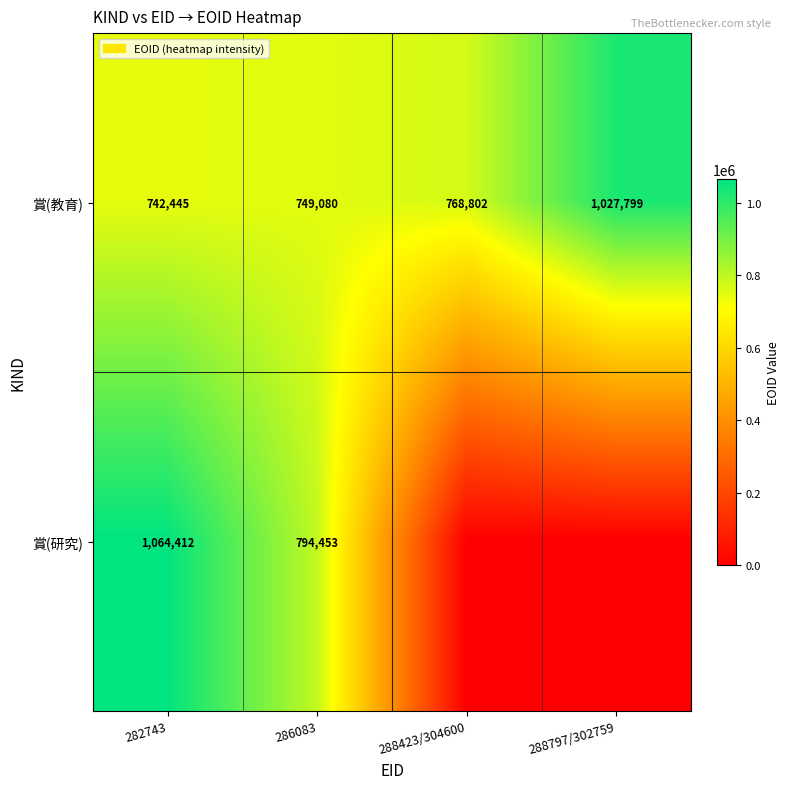

Count the number of categories in the chart.

4